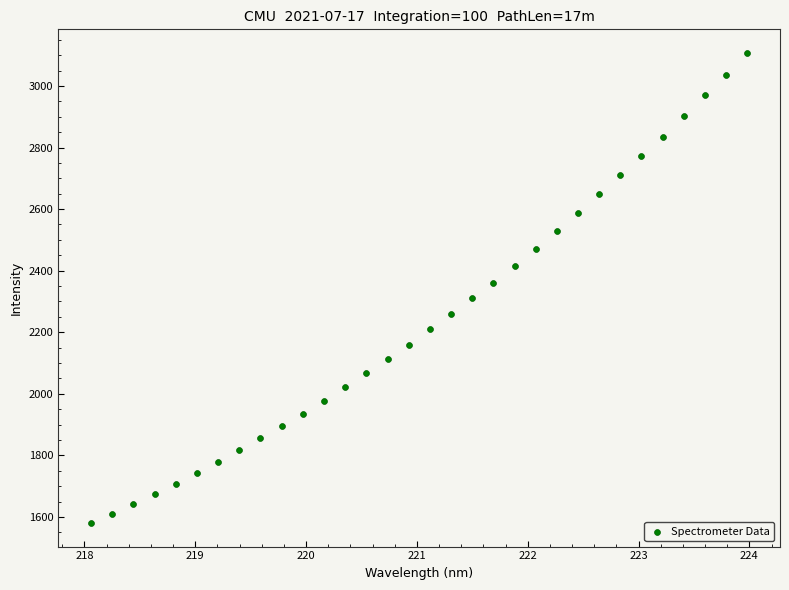

What is the range of X values (max minus min)?

5.9